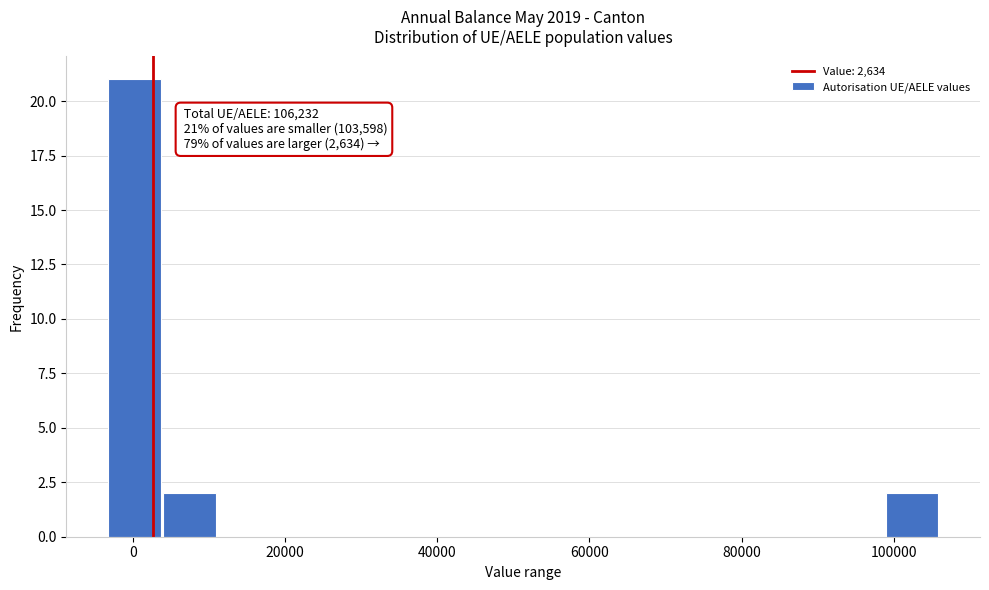

Read against the x-axis, roughly where is the centre of the tallest bar?

0